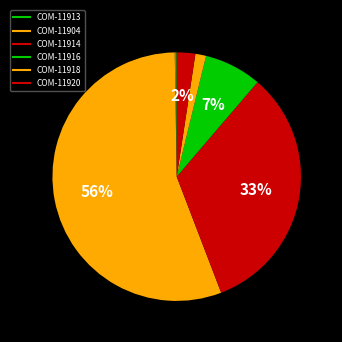

How many segments does this pie chart have?

6